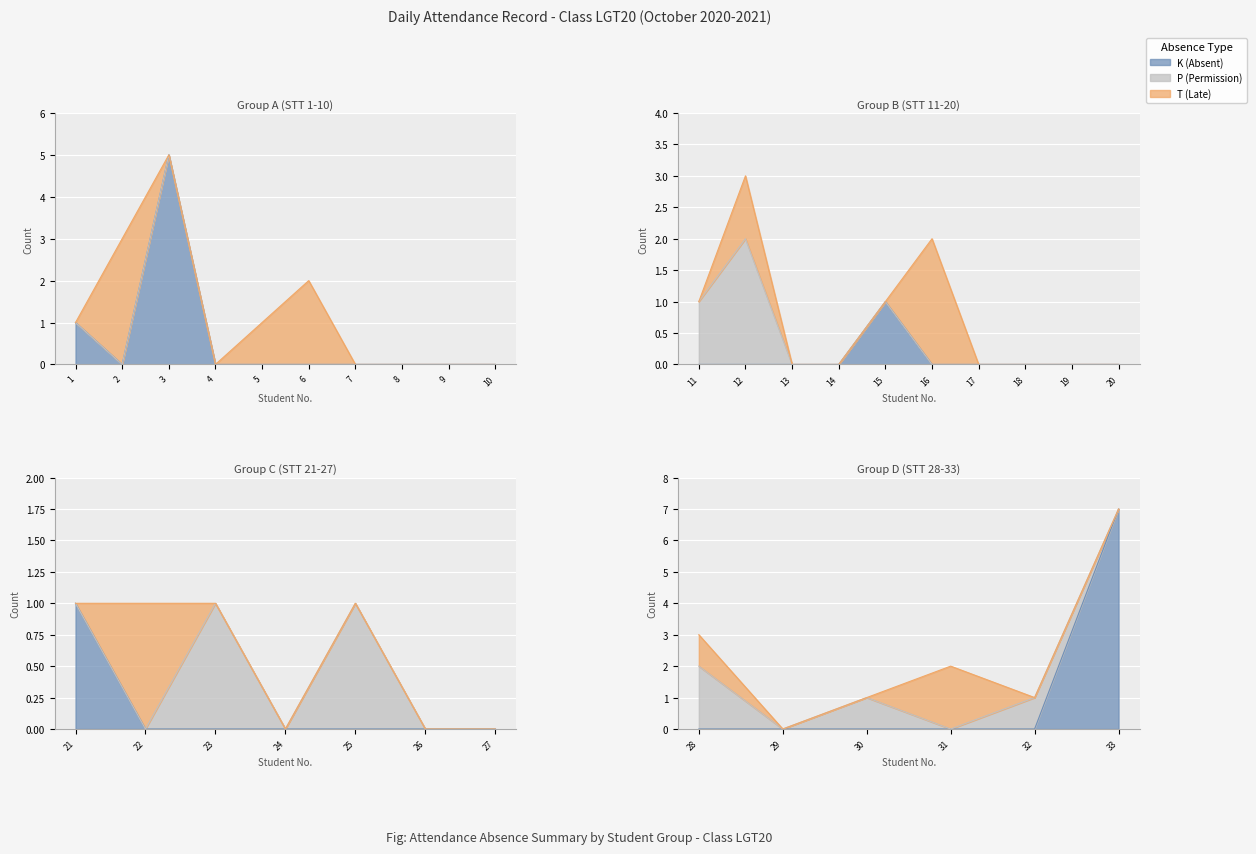

Which category has the highest value in the K (Absent) series?

33